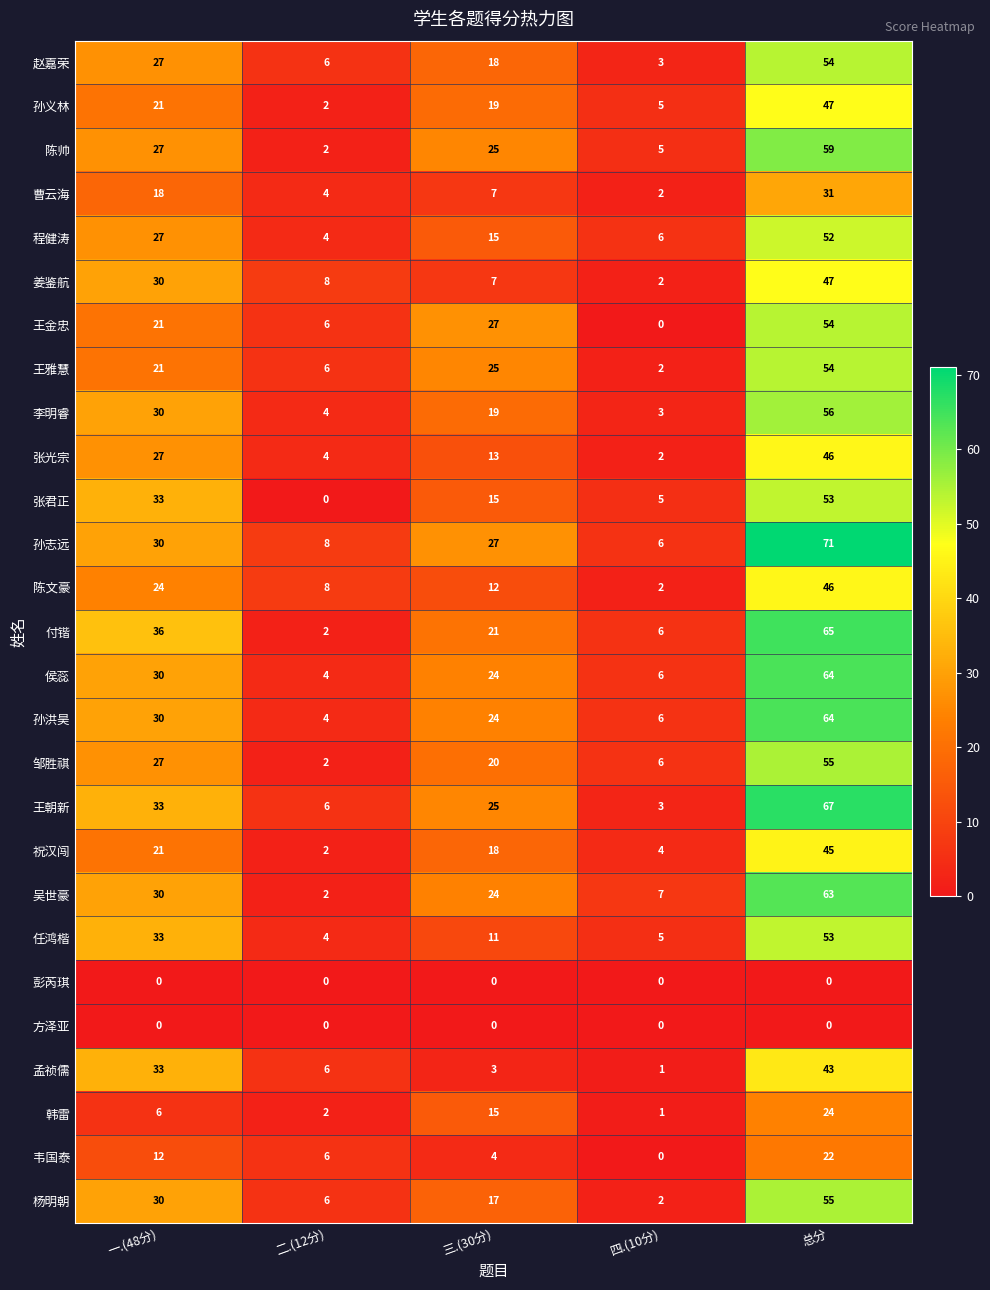

Which series changed the most between 一.(48分) and 三.(30分)?

孟祯儒